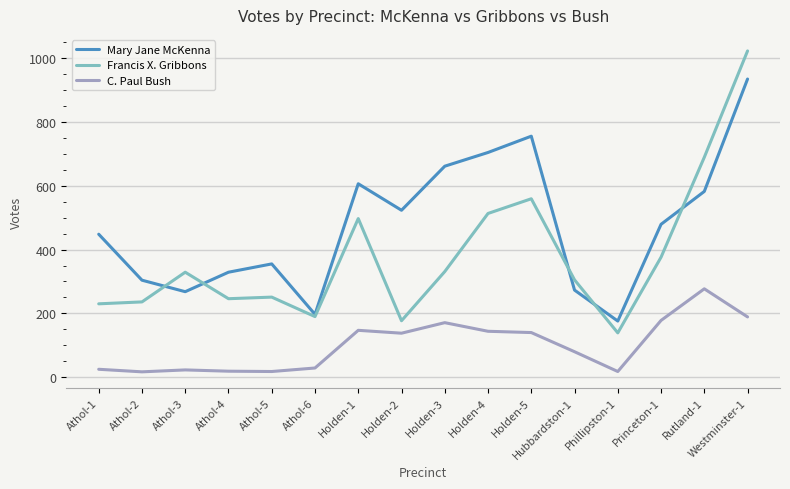

At which label does C. Paul Bush first exceed 138?

Holden-1